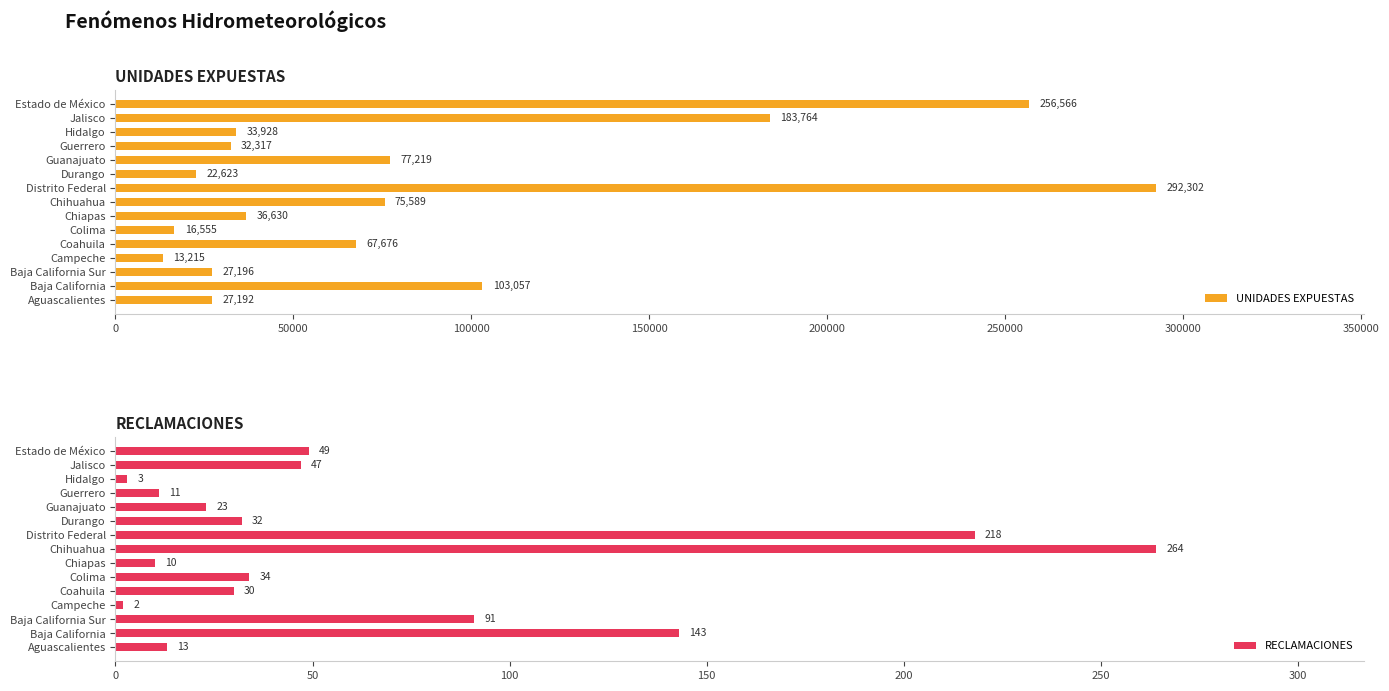

Rank the categories by UNIDADES EXPUESTAS value from lowest to highest.

Campeche, Colima, Durango, Aguascalientes, Baja California Sur, Guerrero, Hidalgo, Chiapas, Coahuila, Chihuahua, Guanajuato, Baja California, Jalisco, Estado de México, Distrito Federal